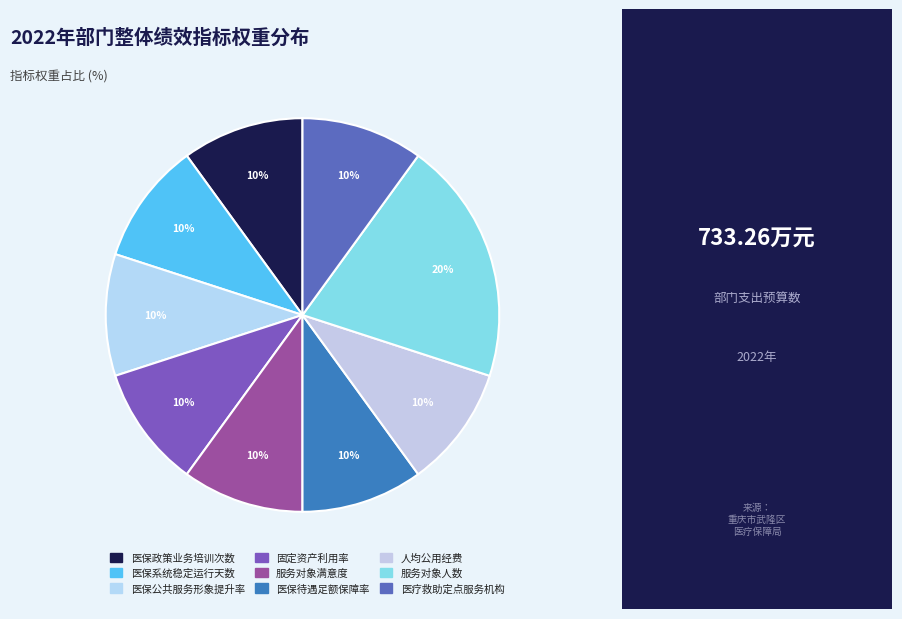

Count the number of slices in the pie.

9